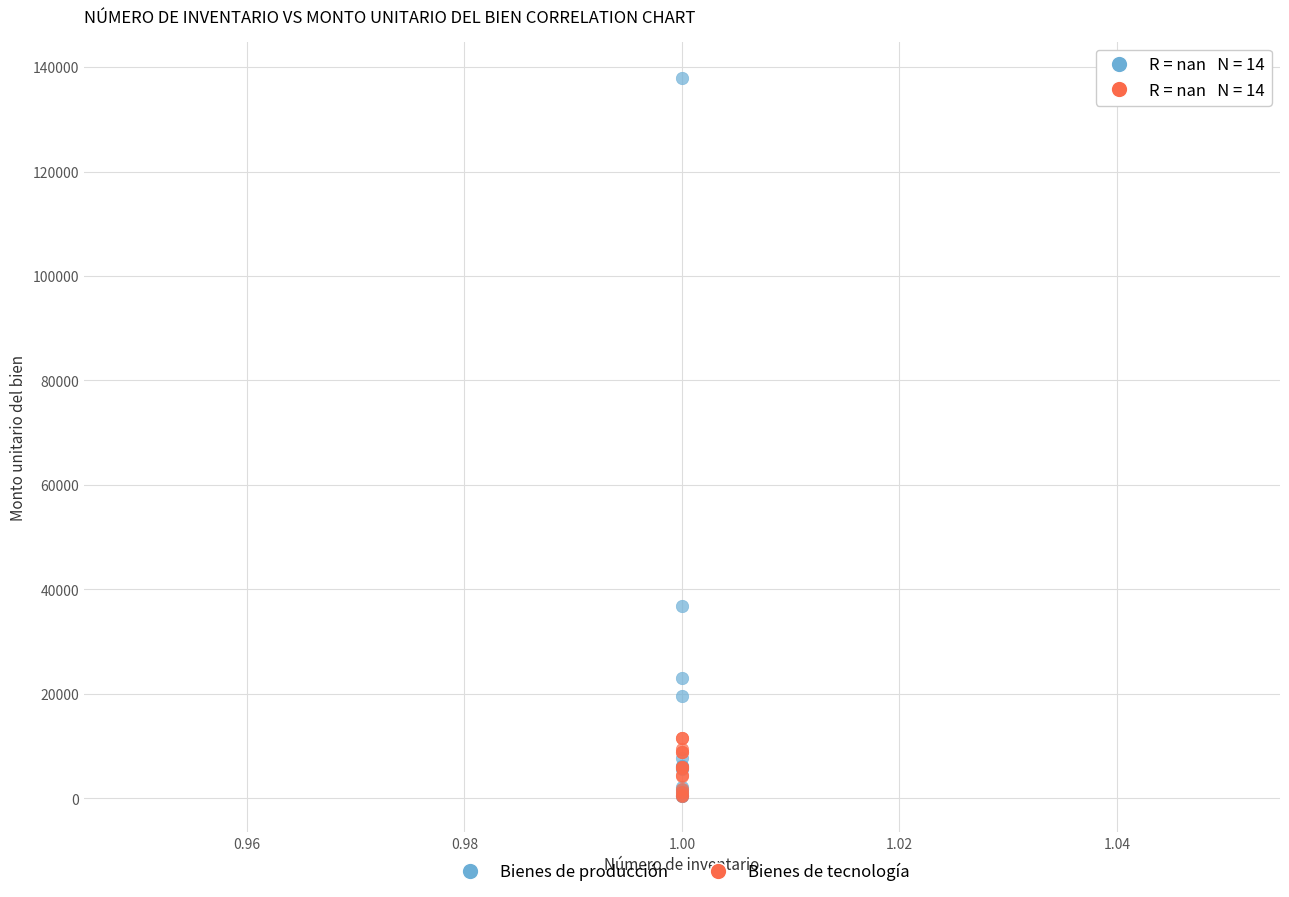

Across all series, what Y value is closest to 69199?

36800.0